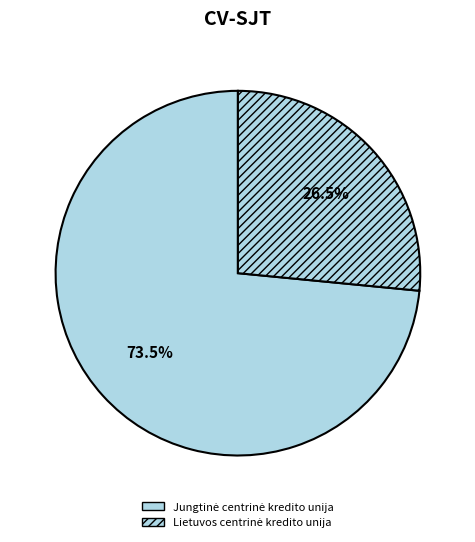

How many slices are in this pie chart?

2